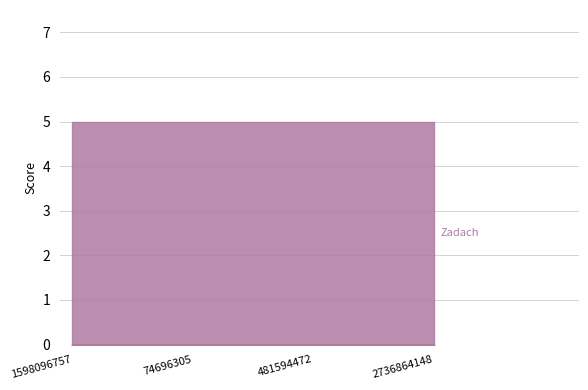

Does the chart have visible grid lines?

Yes